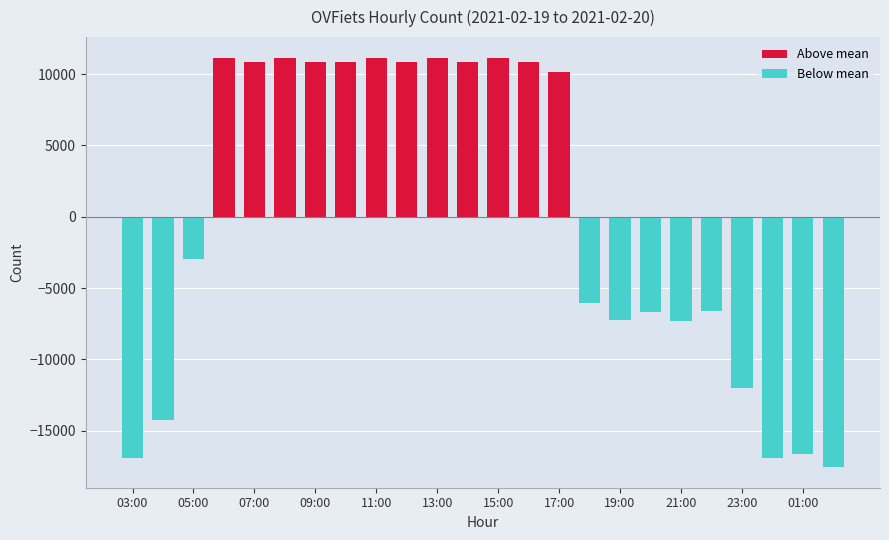

What is the minimum value shown in the chart?

-17561.5